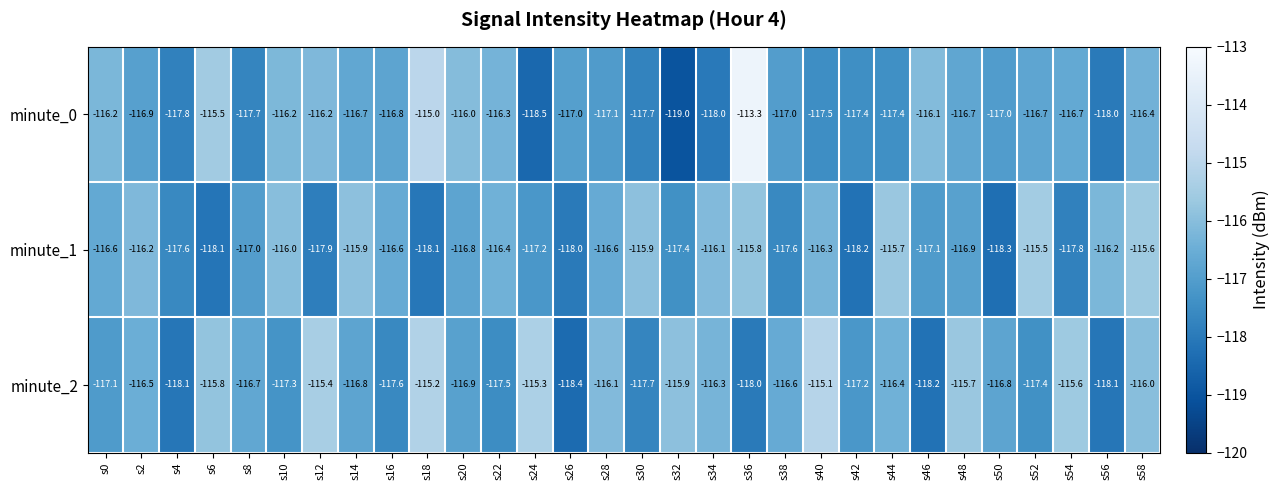

What is the difference between the highest and lowest values at s16?

1.0